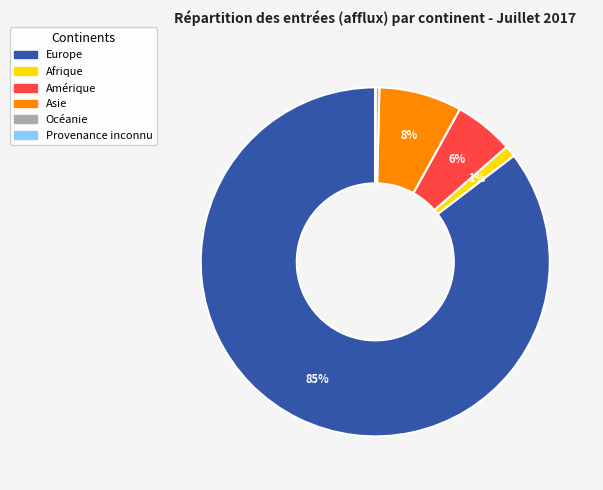

Is Europe the majority of the pie?

Yes